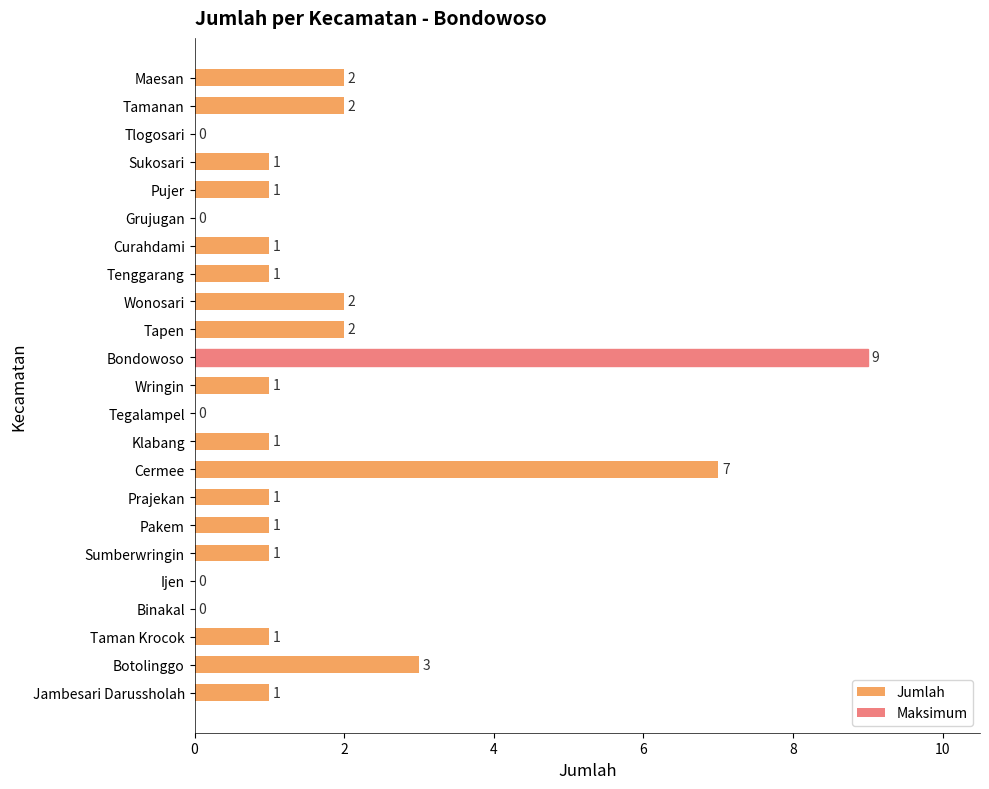

What is the sum of all values?

38